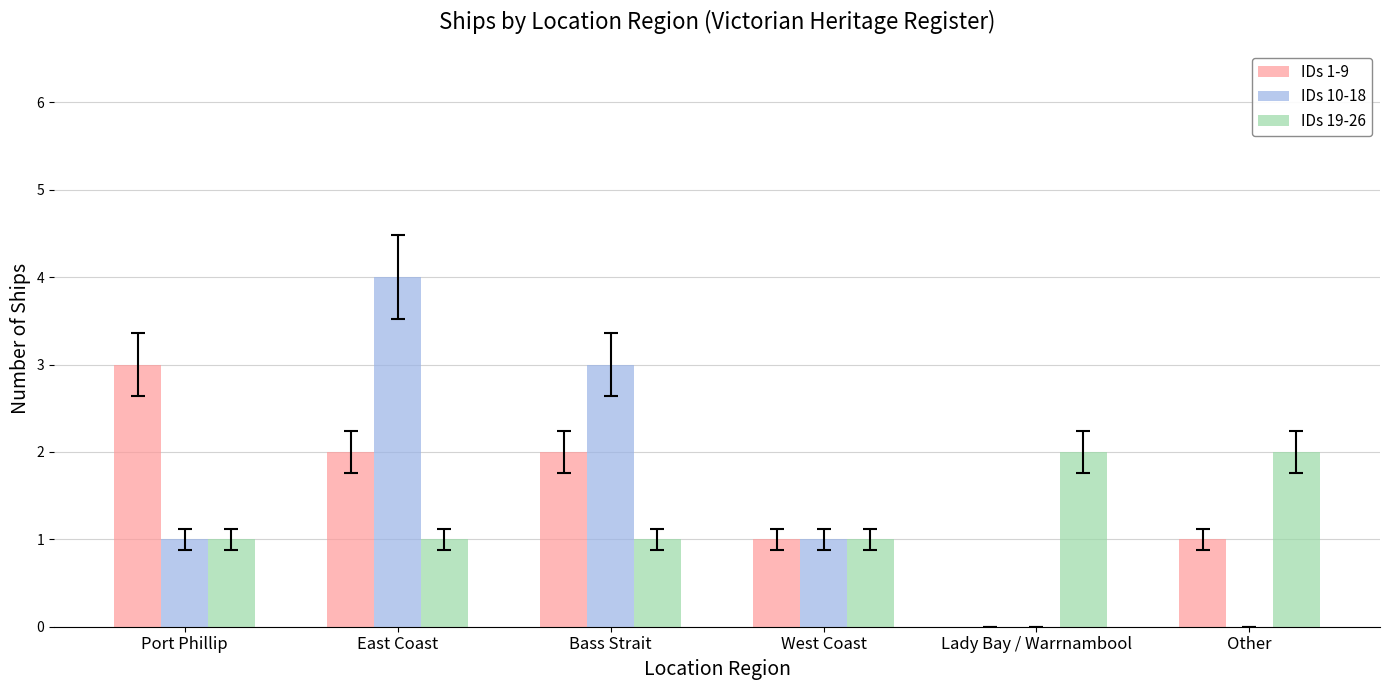

What is the sum of all IDs 19-26 values?

8